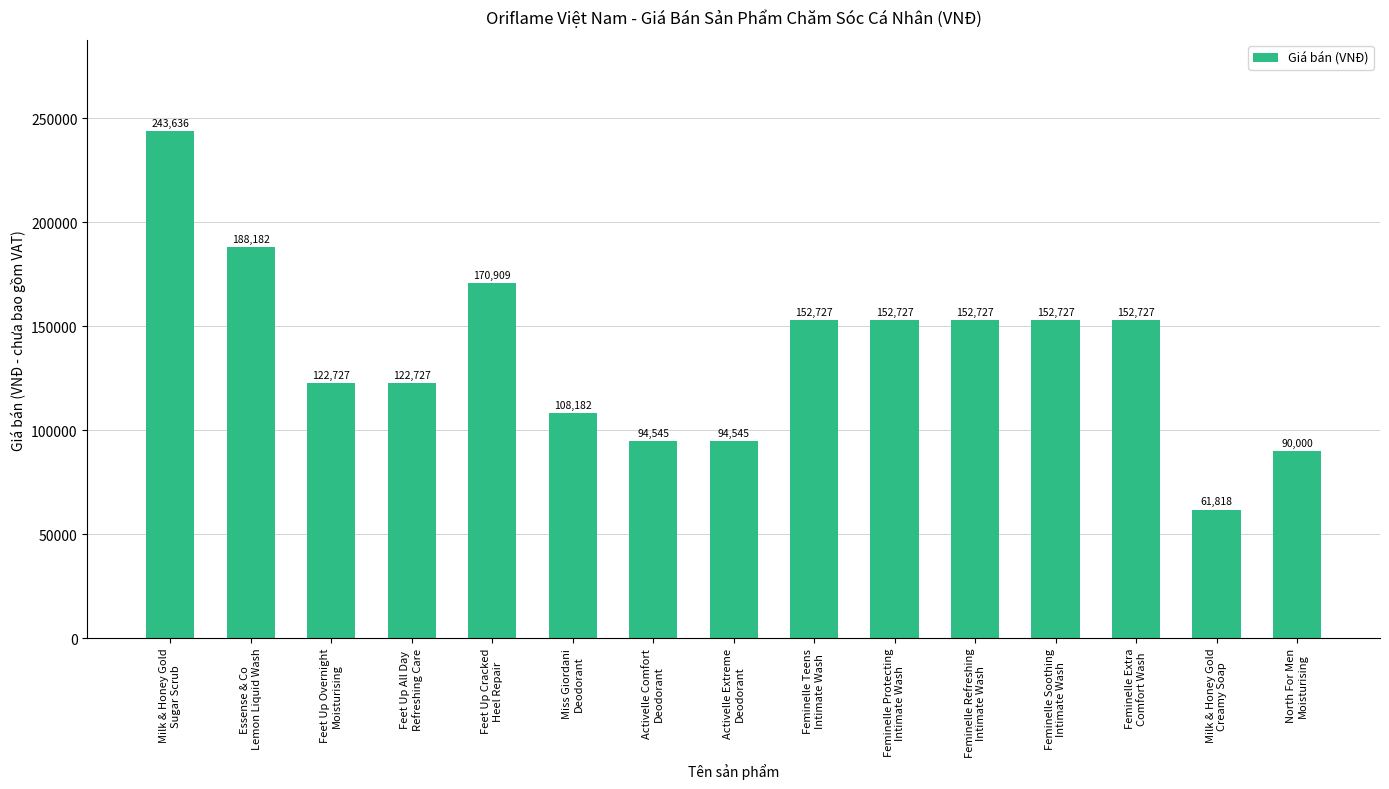

What is the smallest value displayed?

61818